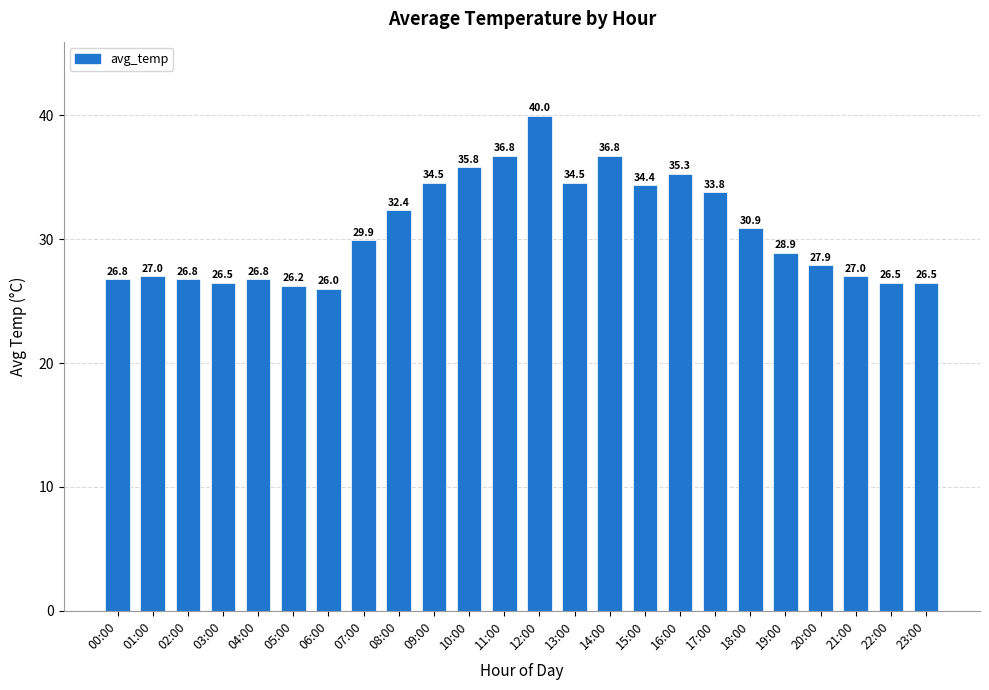

The value at 13:00 is 45.7. True or false?

False